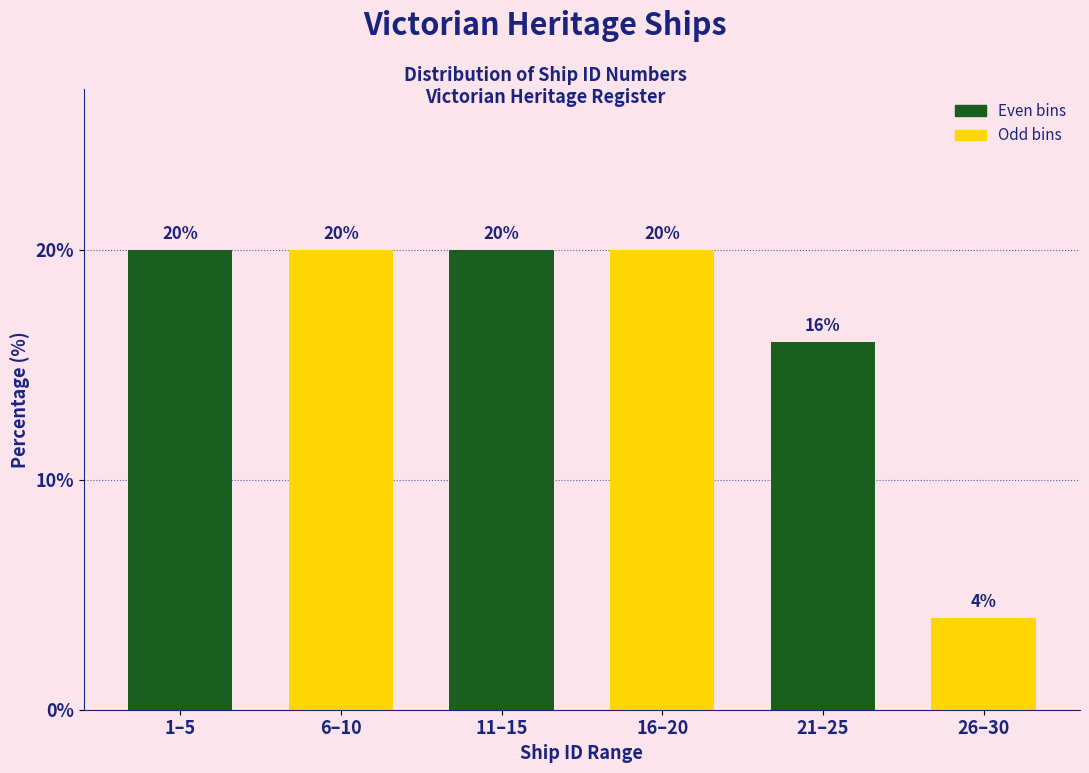

Reading left to right, what are all the values shown in this chart?

1–5=20	6–10=20	11–15=20	16–20=20	21–25=16	26–30=4